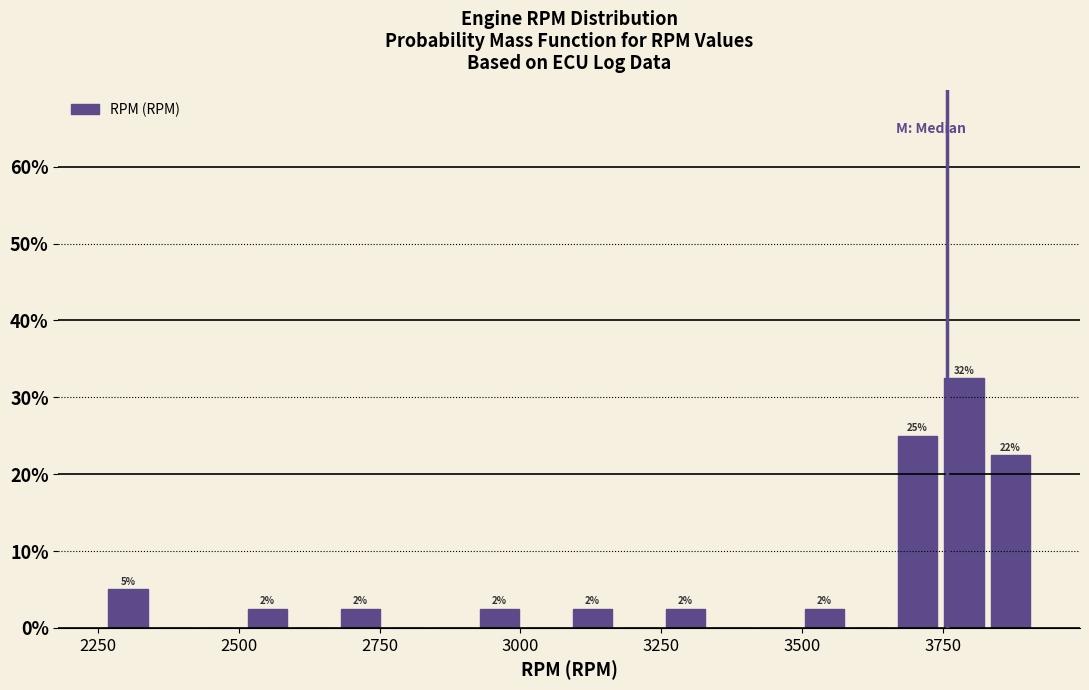

Read against the x-axis, roughly where is the centre of the tallest bar?

3800